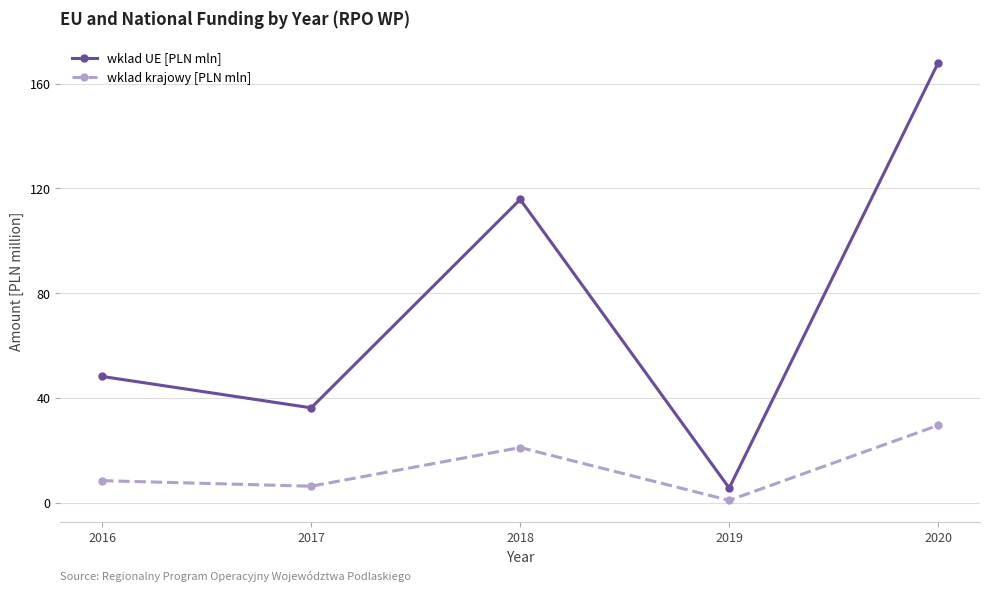

The wklad UE [PLN mln] series shows 18.5 at 2016. True or false?

False